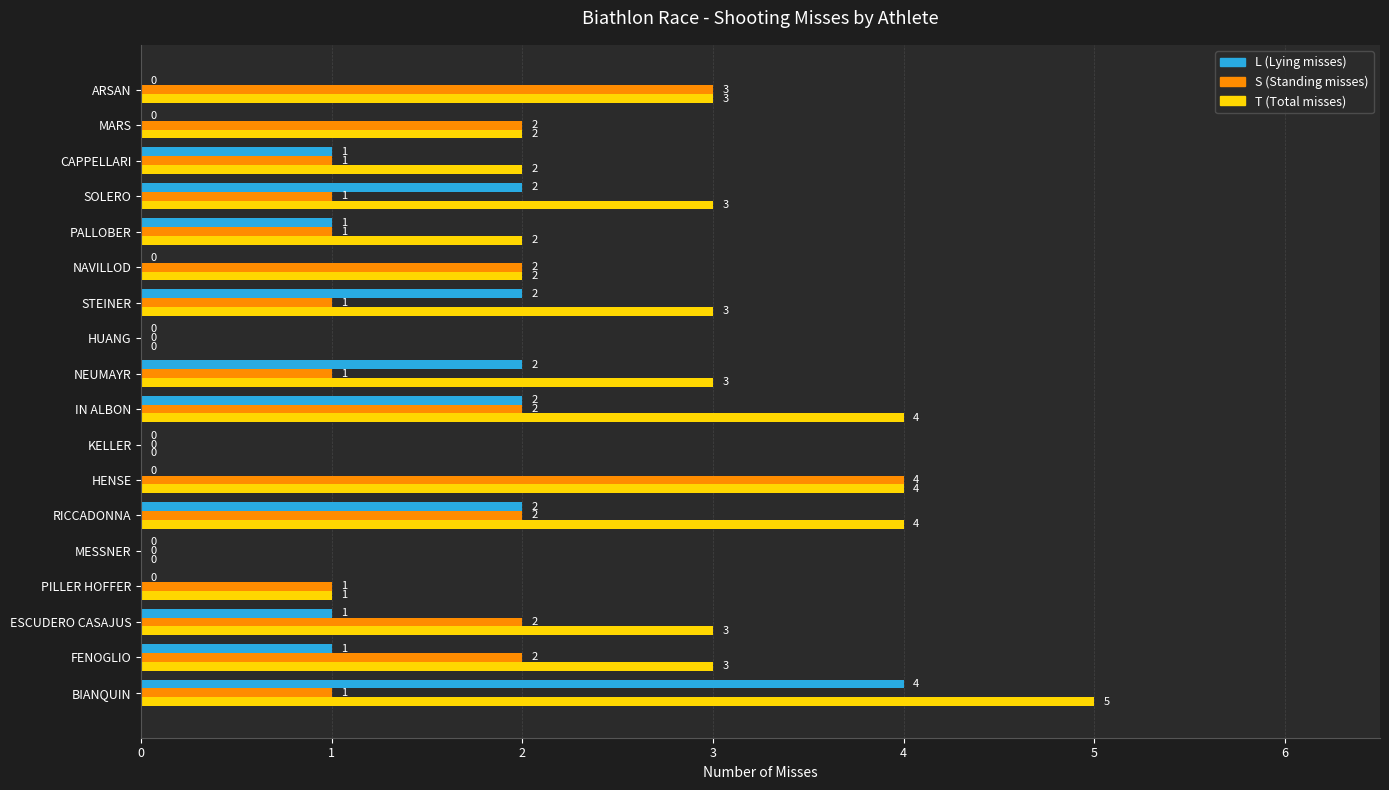

What is the sum of the T (Total misses) values at ESCUDERO CASAJUS and RICCADONNA?

7